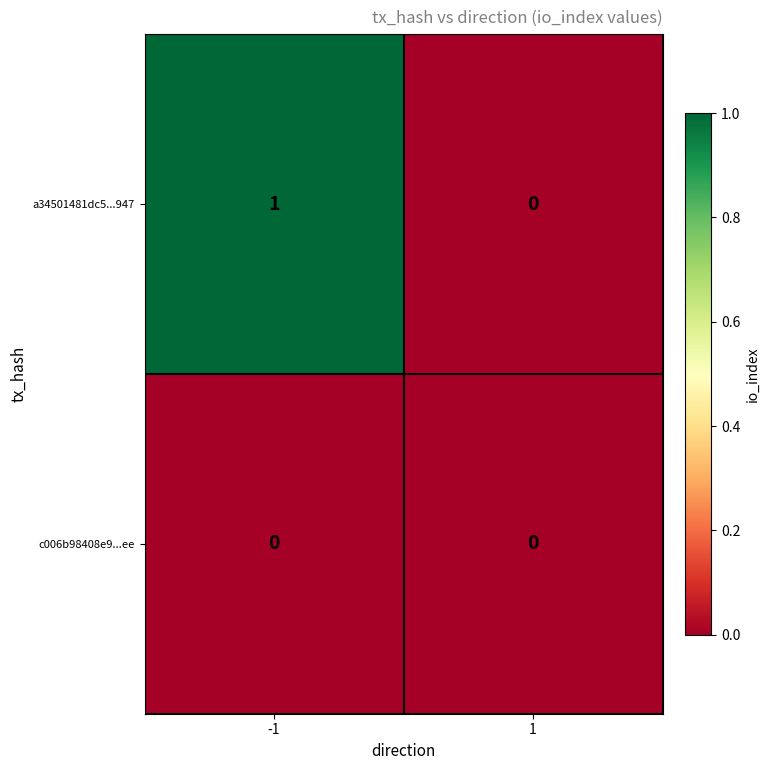

Reading left to right, list all the values displayed in this chart.

a34501481dc5...947: 1	0
c006b98408e9...ee: 0	0